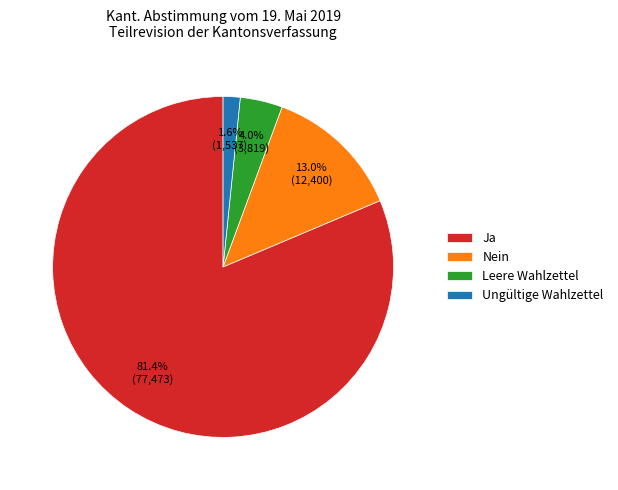

True or false: Leere Wahlzettel accounts for 14% of the total.

False